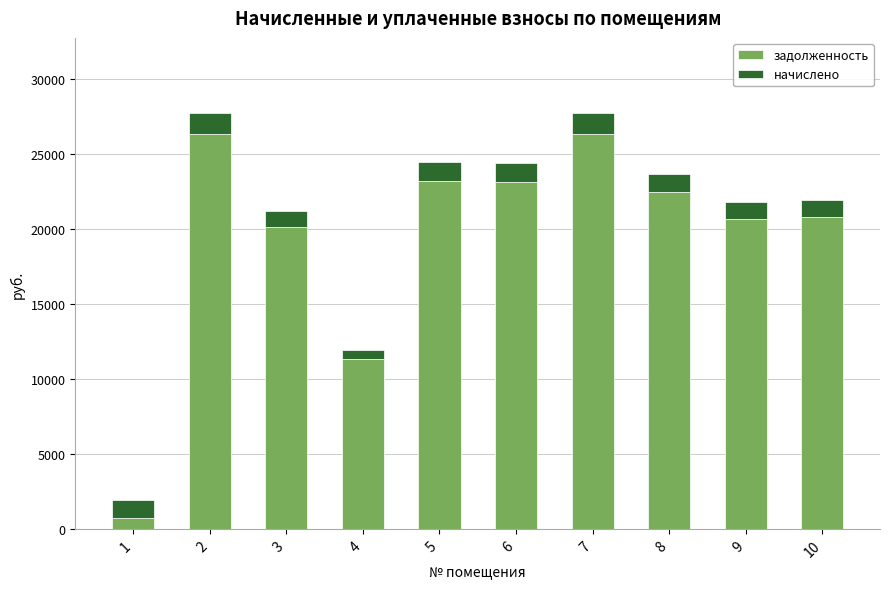

What is the difference between the maximum and second lowest values in the задолженность series?

14960.9